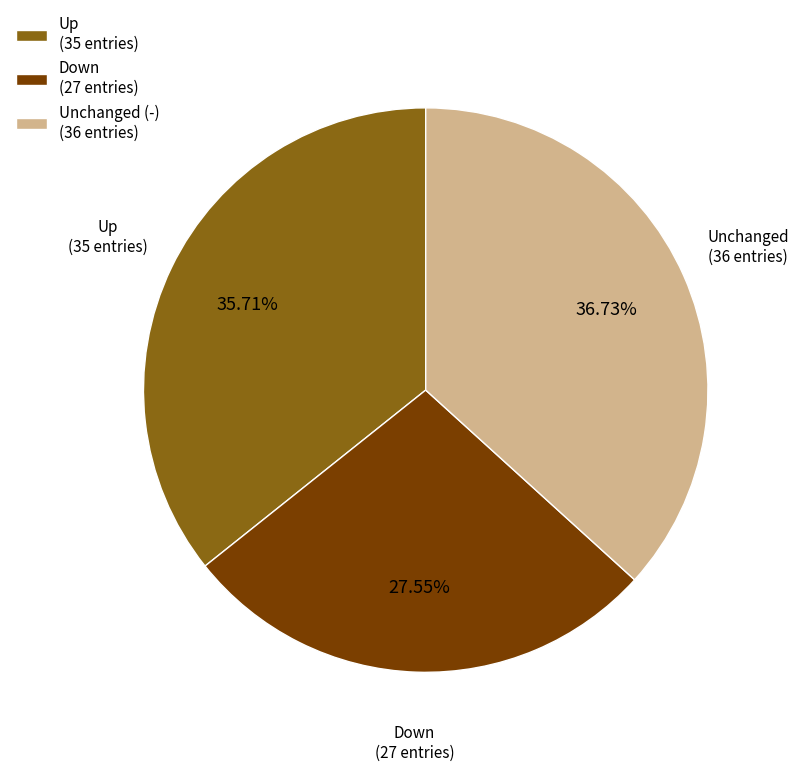

Does any single category account for the majority?

No